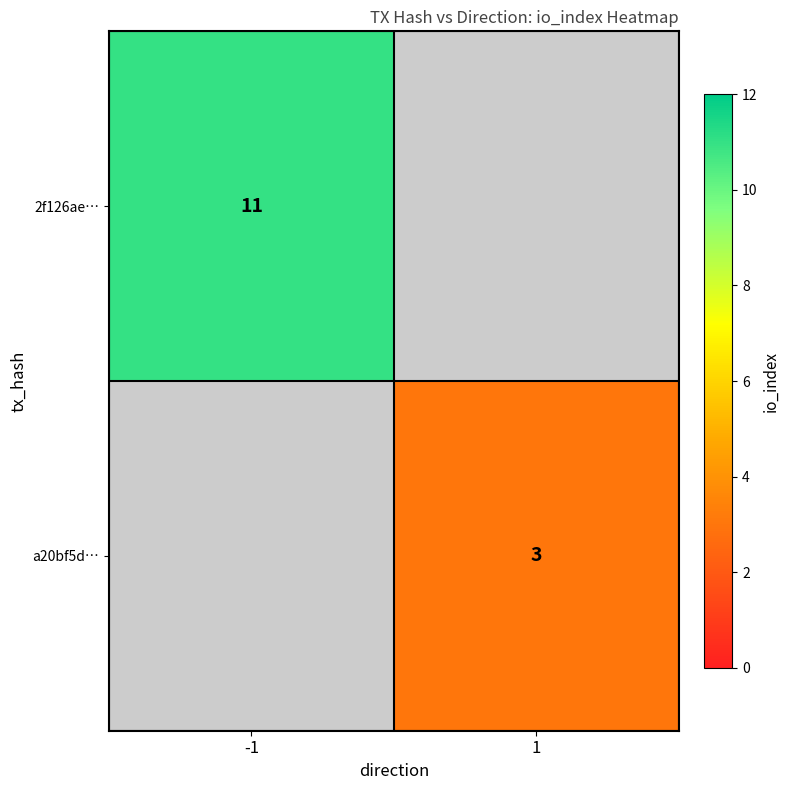

The 2f126ae… series shows 16 at -1. True or false?

False